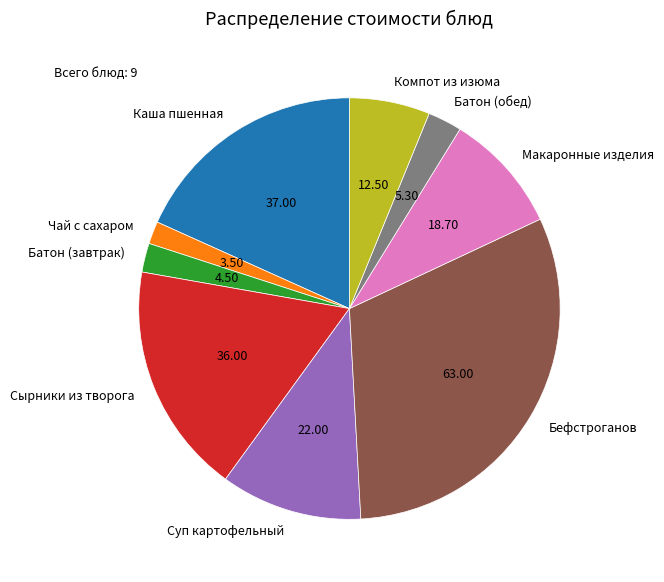

Which has a higher value, Сырники из творога or Чай с сахаром?

Сырники из творога